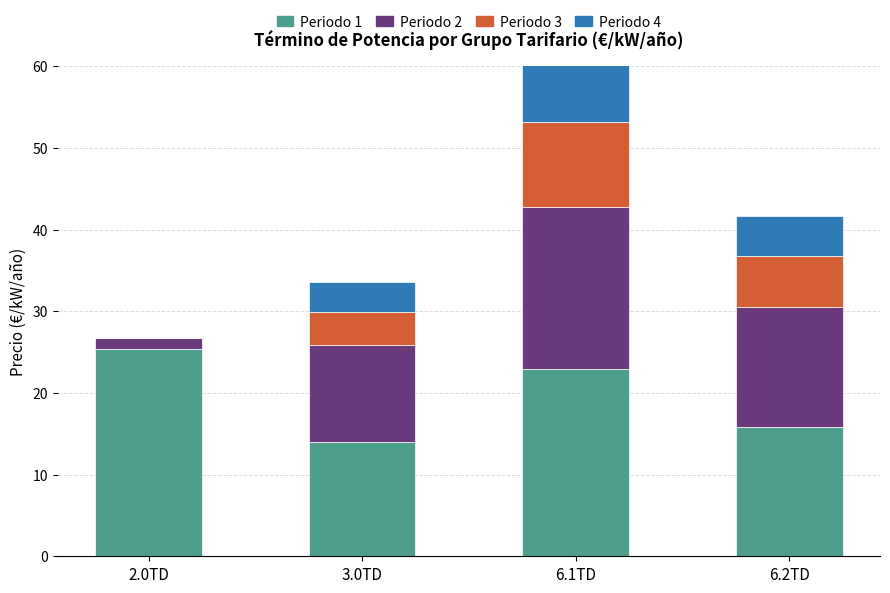

Read the Periodo 4 value at 3.0TD.

3.7